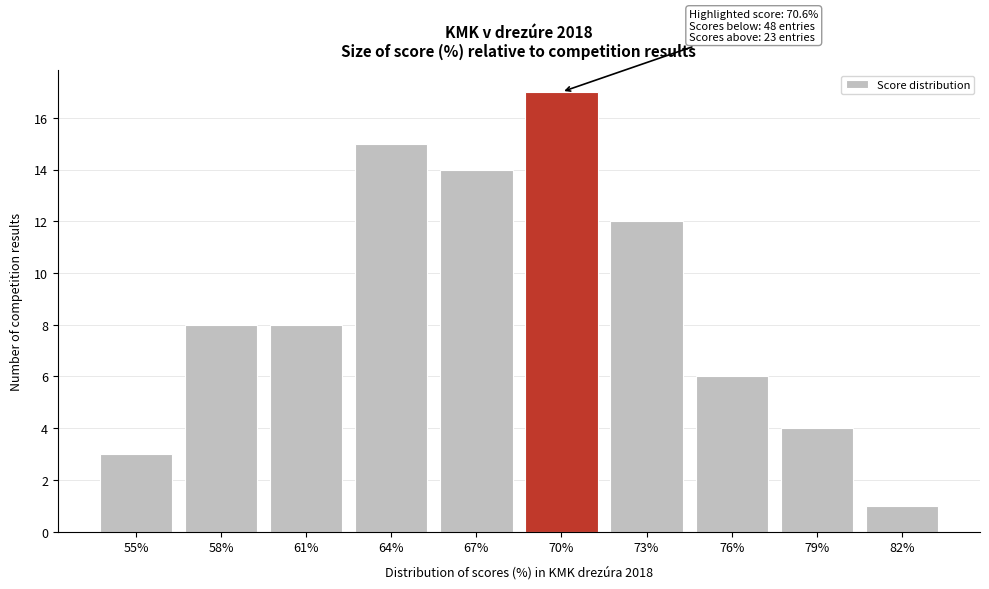

Reading left to right, list all the values displayed in this chart.

3	8	8	15	14	17	12	6	4	1